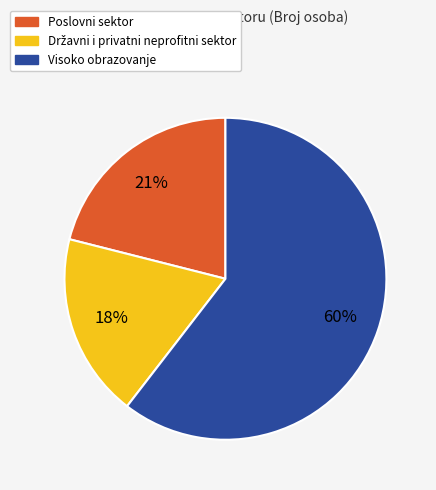

To the nearest percent, what is the difference between the Poslovni sektor and Visoko obrazovanje slice percentages?

39%